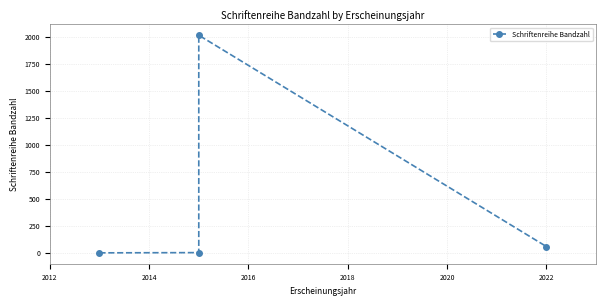

What is the average value?

521